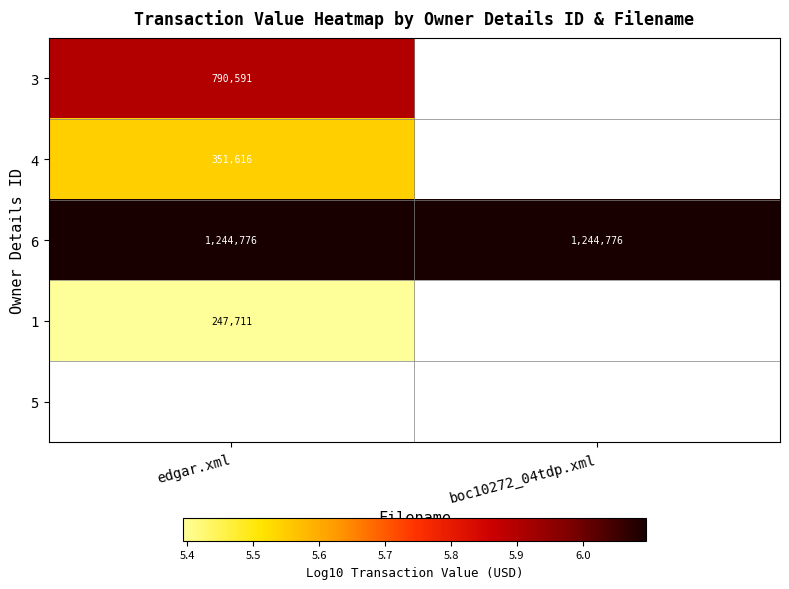

How many data points does each series have?

2